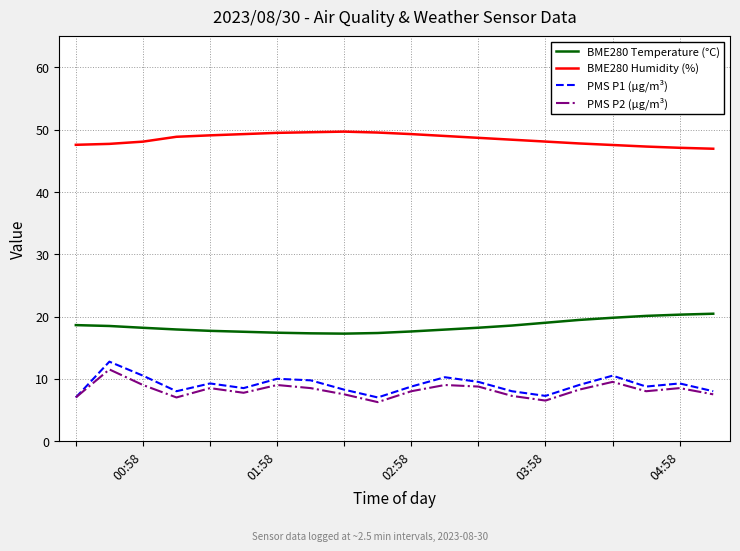

Which series has the widest spread of values?

PMS P1 (µg/m³)